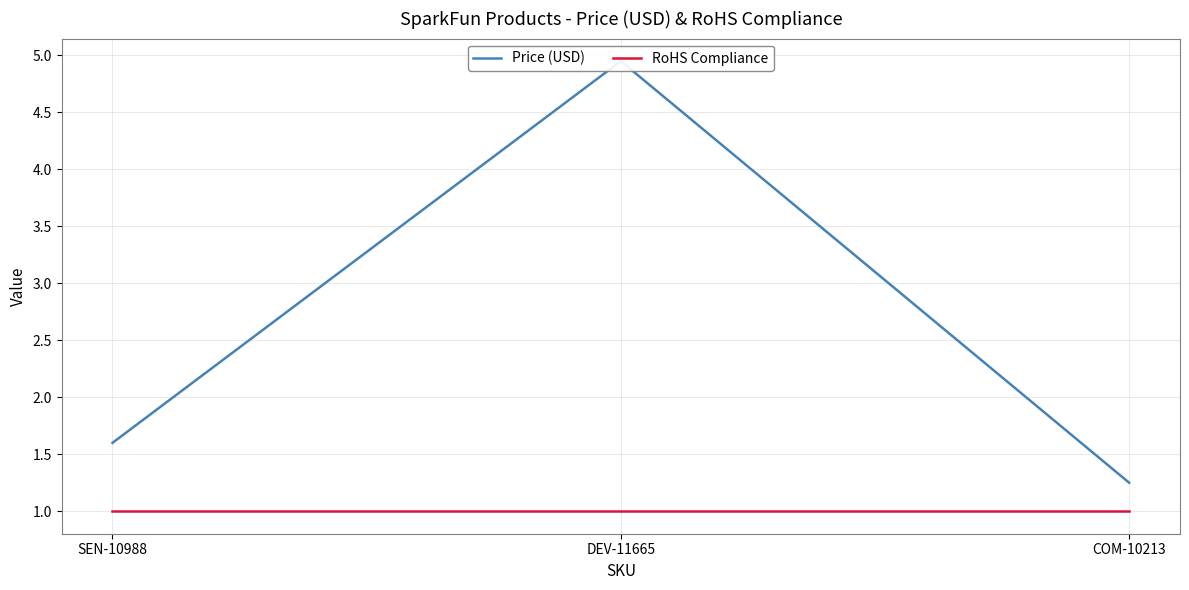

Rank the series by their maximum value, from lowest to highest.

RoHS Compliance, Price (USD)